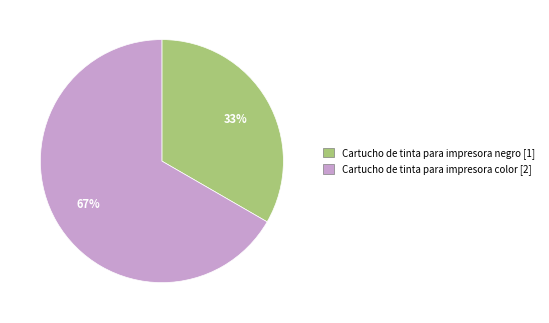

To the nearest percent, what portion does Cartucho de tinta para impresora negro represent?

33%